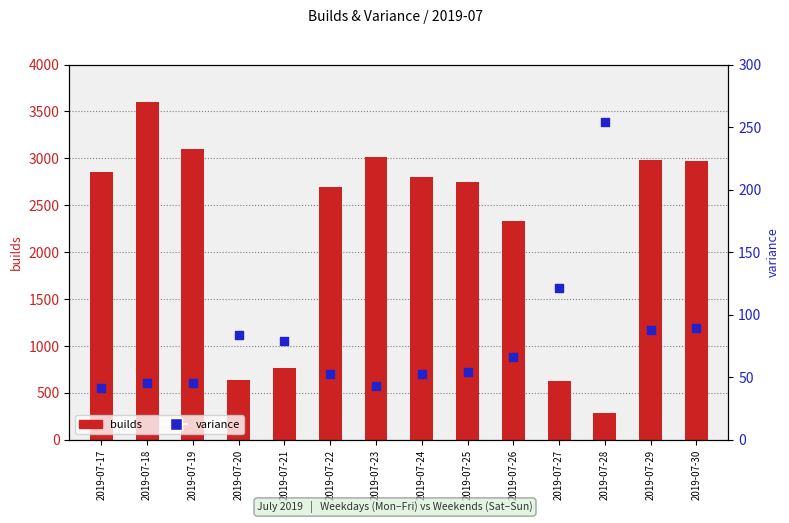

What is the total value across all series at 2019-07-17?

2900.8